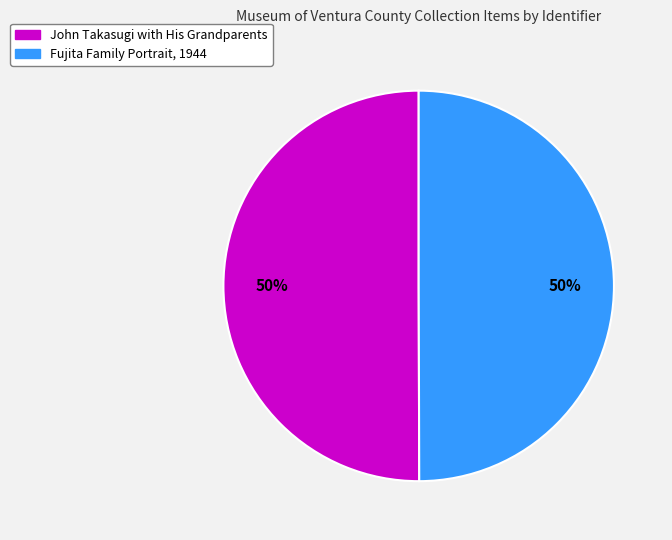

To the nearest percent, what is the combined percentage of Fujita Family Portrait, 1944 and John Takasugi with His Grandparents?

100%